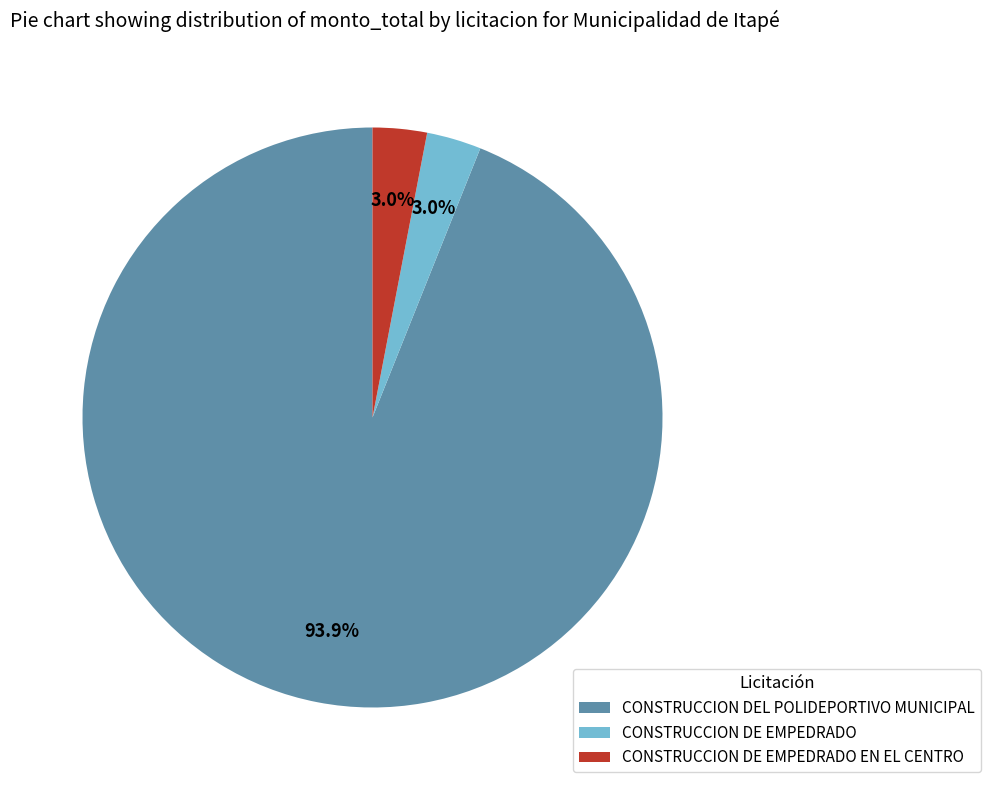

Combined, do CONSTRUCCION DE EMPEDRADO EN EL CENTRO and CONSTRUCCION DE EMPEDRADO account for over 50%?

No